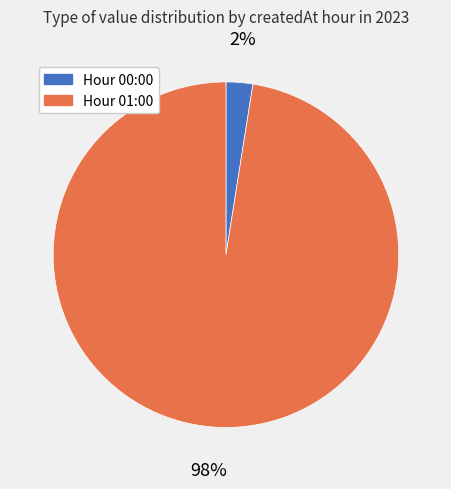

Rank the categories by value from highest to lowest.

Hour 01:00, Hour 00:00